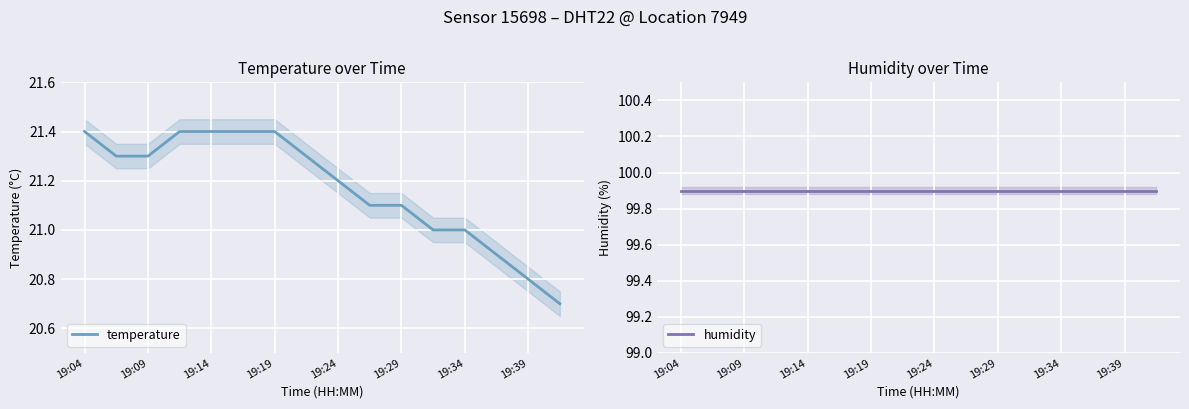

List the series in order of their overall mean, highest first.

humidity, temperature